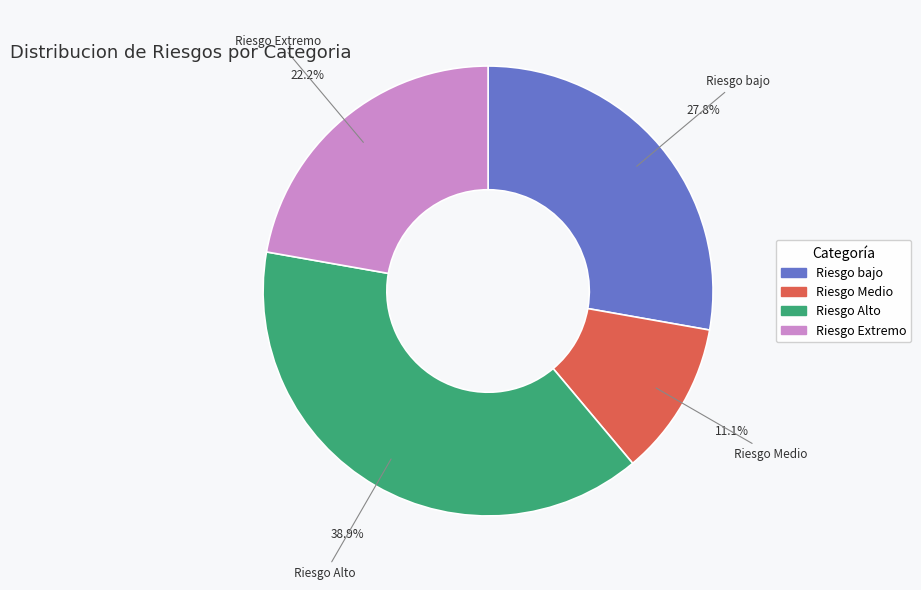

Is there any slice that represents more than half of the pie?

No